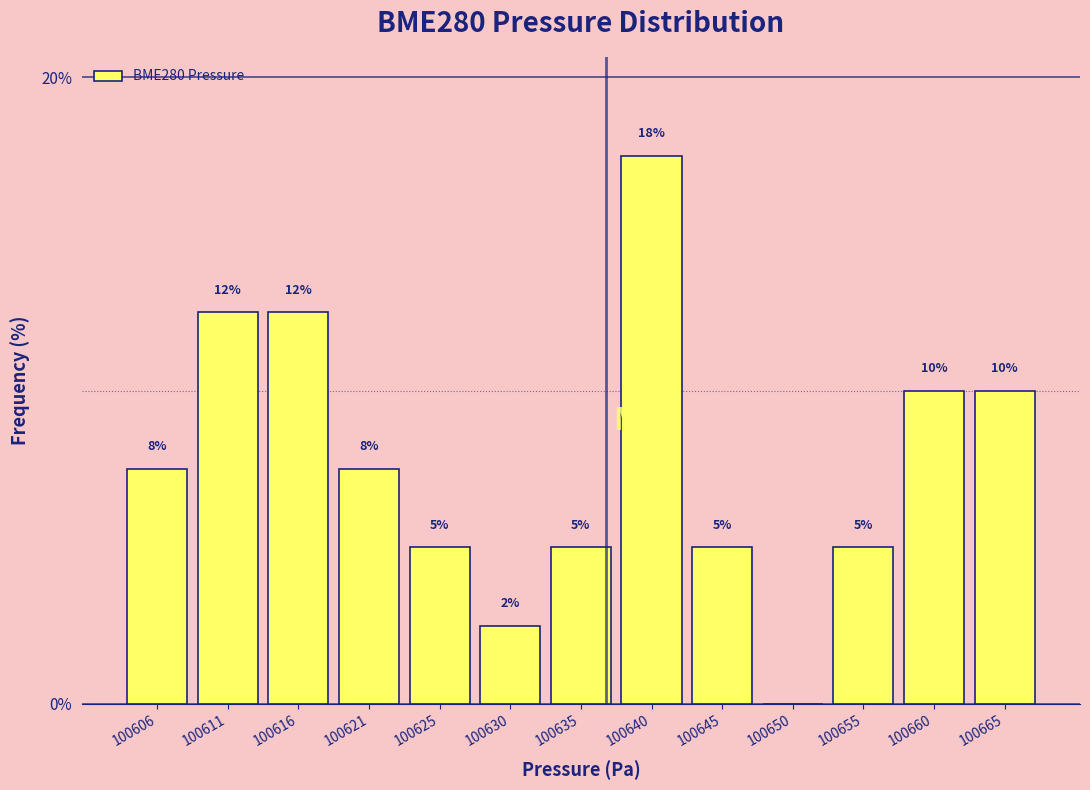

Where does the data first go above 7?

100606